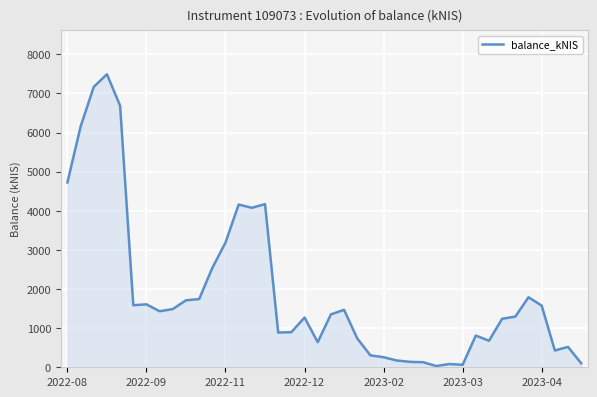

What is the difference between the maximum and minimum values?

7457.8